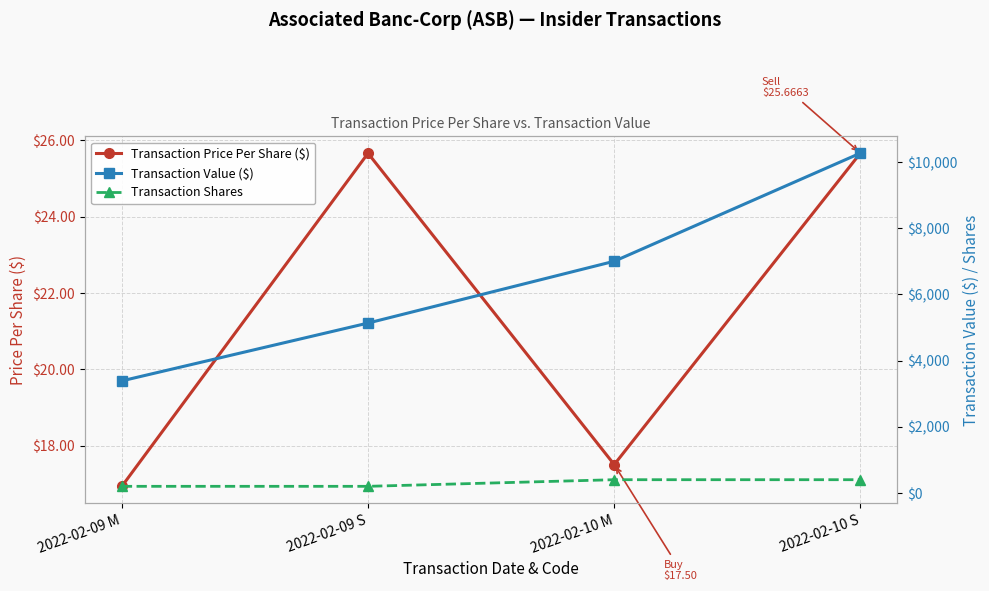

Which series has the largest total across all categories?

Transaction Value ($)